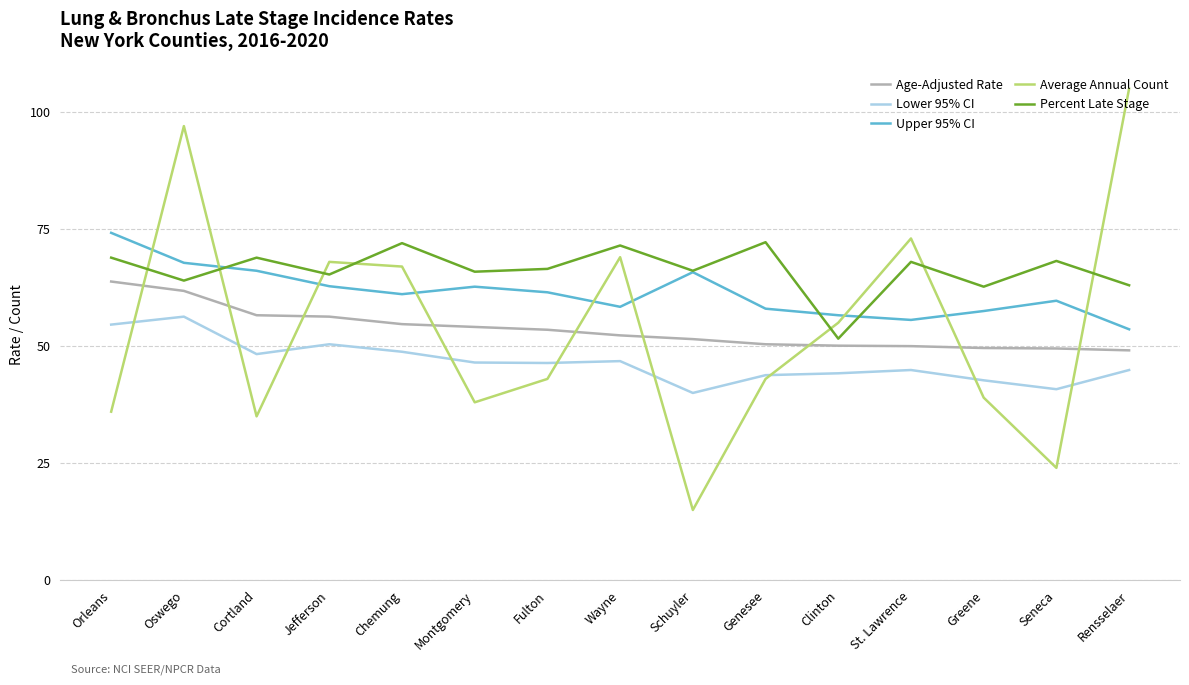

At how many categories does at least one series exceed 35?

15